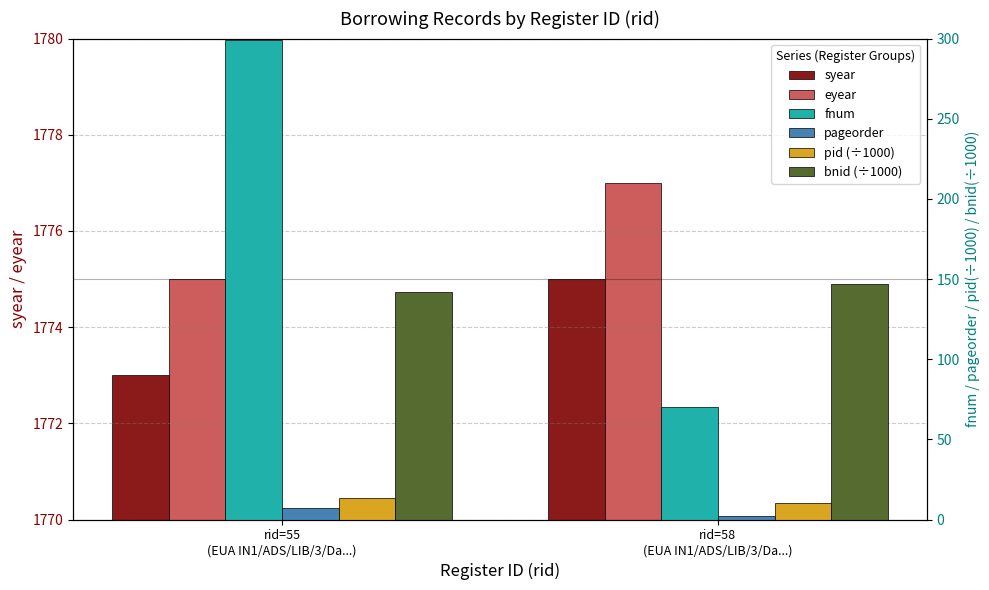

What is the value of the fnum bar at the 1st from the left?

299.0